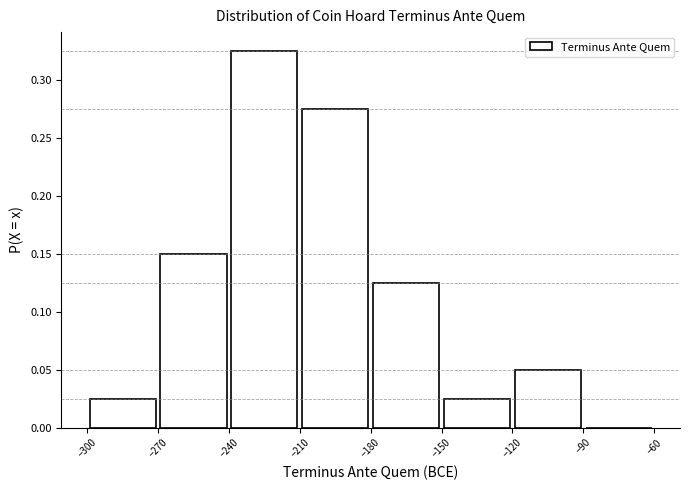

Reading left to right, list every bar in this chart as the range it spans on the x-axis followed by its height. The values are not printed on the chart, so give them approximately, as read against the axis.

-300 to -270: 0.025
-270 to -240: 0.150
-240 to -210: 0.325
-210 to -180: 0.275
-180 to -150: 0.125
-150 to -120: 0.025
-120 to -90: 0.050
-90 to -60: 0